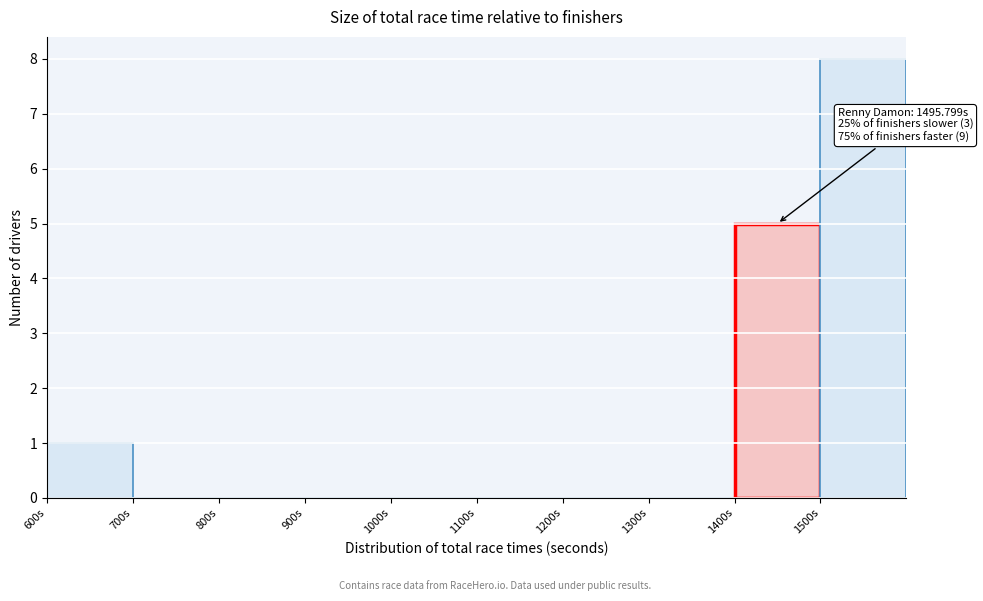

Which range on the x-axis has the tallest bar?

1500 to 1600